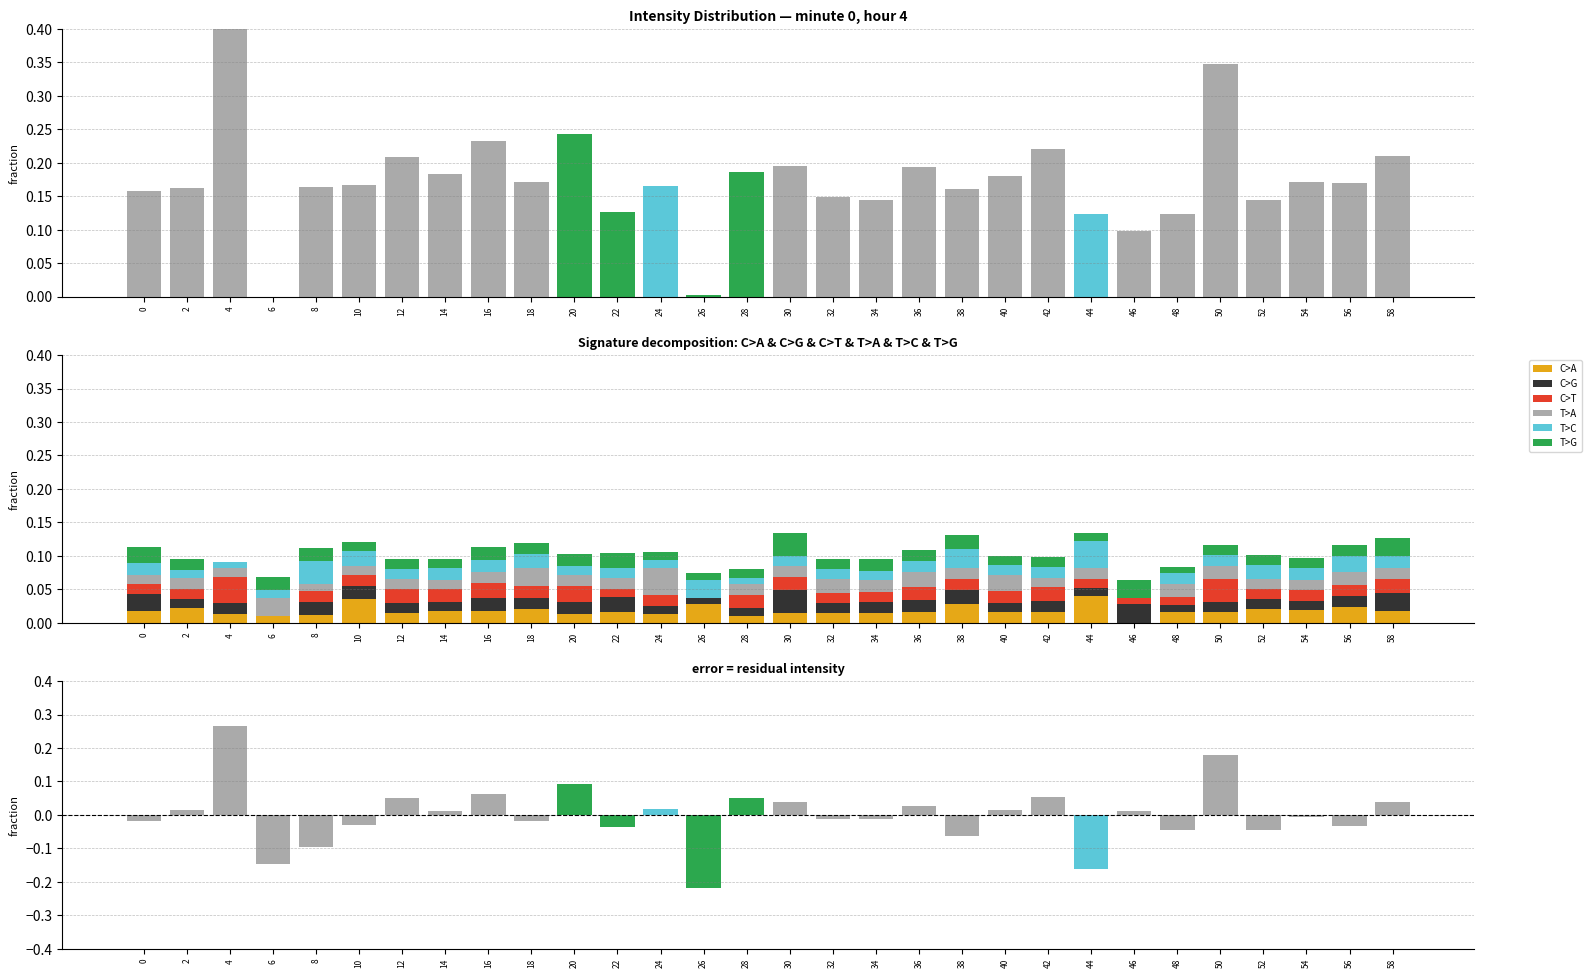

List the labels in order of T>A value, smallest first.

26, 46, 8, 4, 42, 0, 14, 10, 54, 52, 12, 2, 20, 58, 22, 16, 28, 44, 30, 38, 34, 48, 56, 50, 32, 36, 40, 6, 18, 24